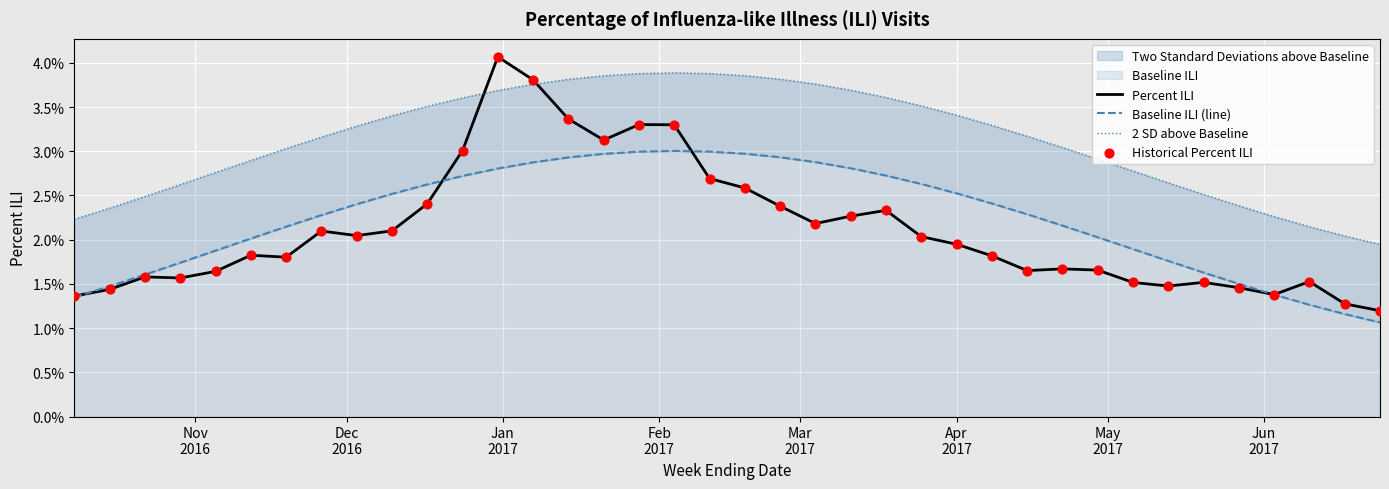

At how many categories does at least one series exceed 0?

38